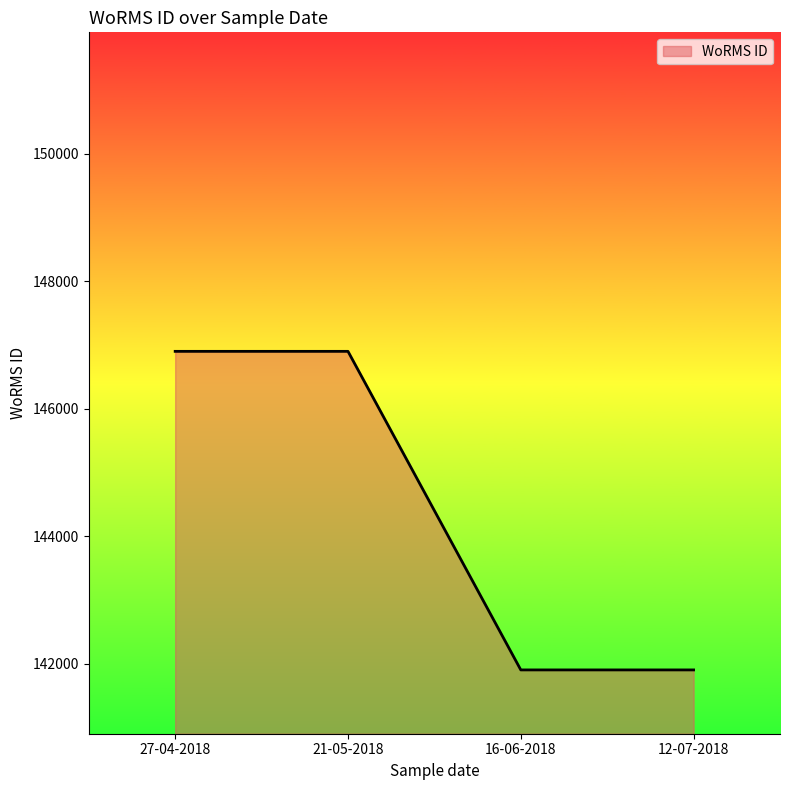

Count the number of categories in the chart.

4